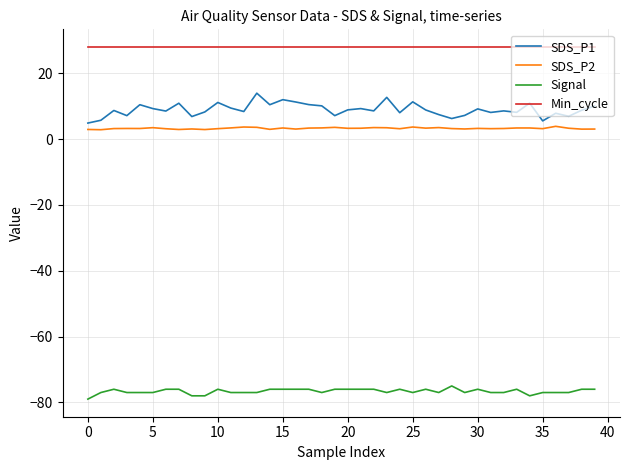

Which series has the largest total across all categories?

Min_cycle